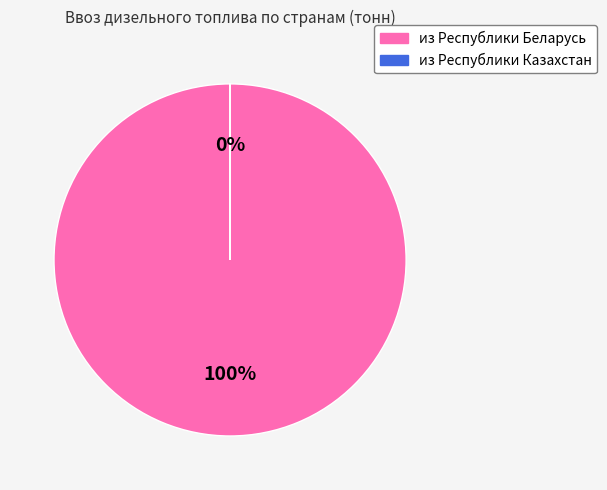

To the nearest percent, what portion does из Республики Беларусь represent?

100%